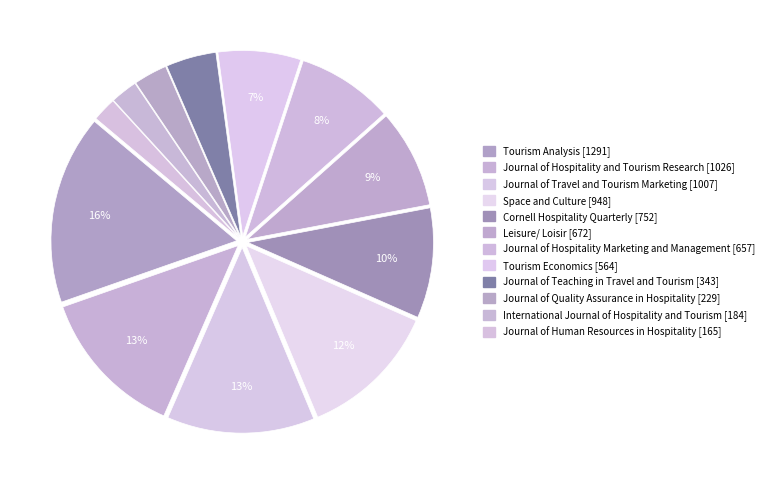

Between Cornell Hospitality Quarterly and Space and Culture, which is larger?

Space and Culture